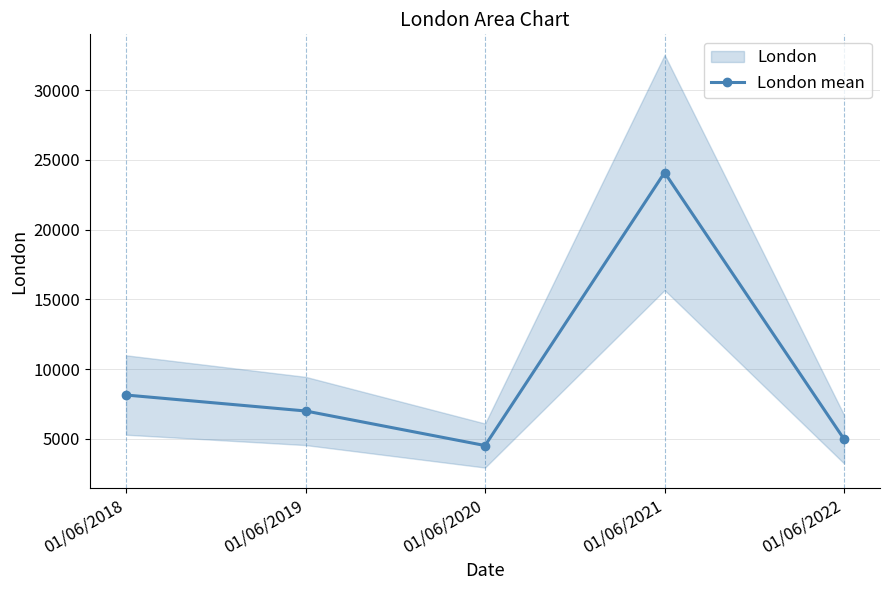

Reading left to right, transcribe all the data shown in this chart.

01/06/2018=8135	01/06/2019=6991	01/06/2020=4511	01/06/2021=24094	01/06/2022=4962